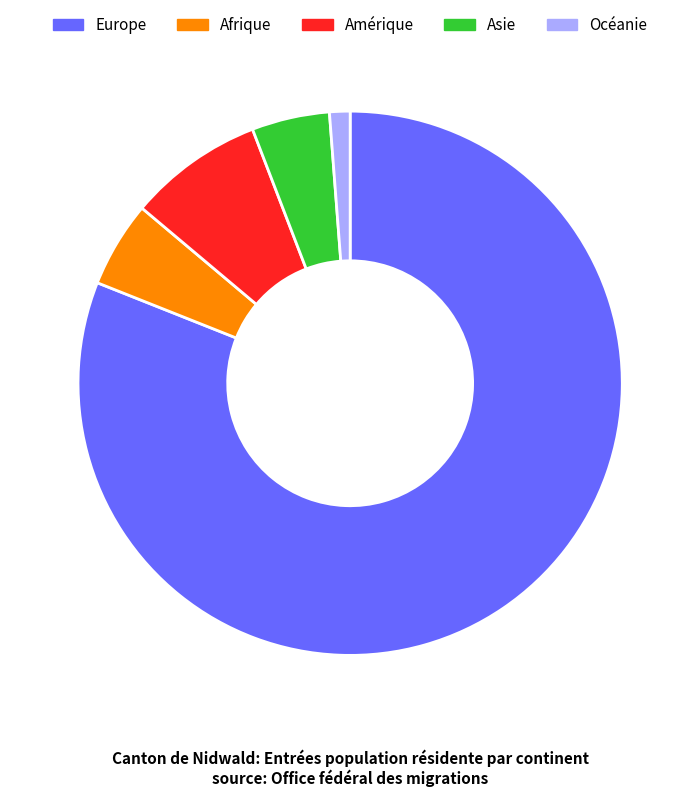

What is the ratio of the value at Europe to the value at Afrique?

15.9